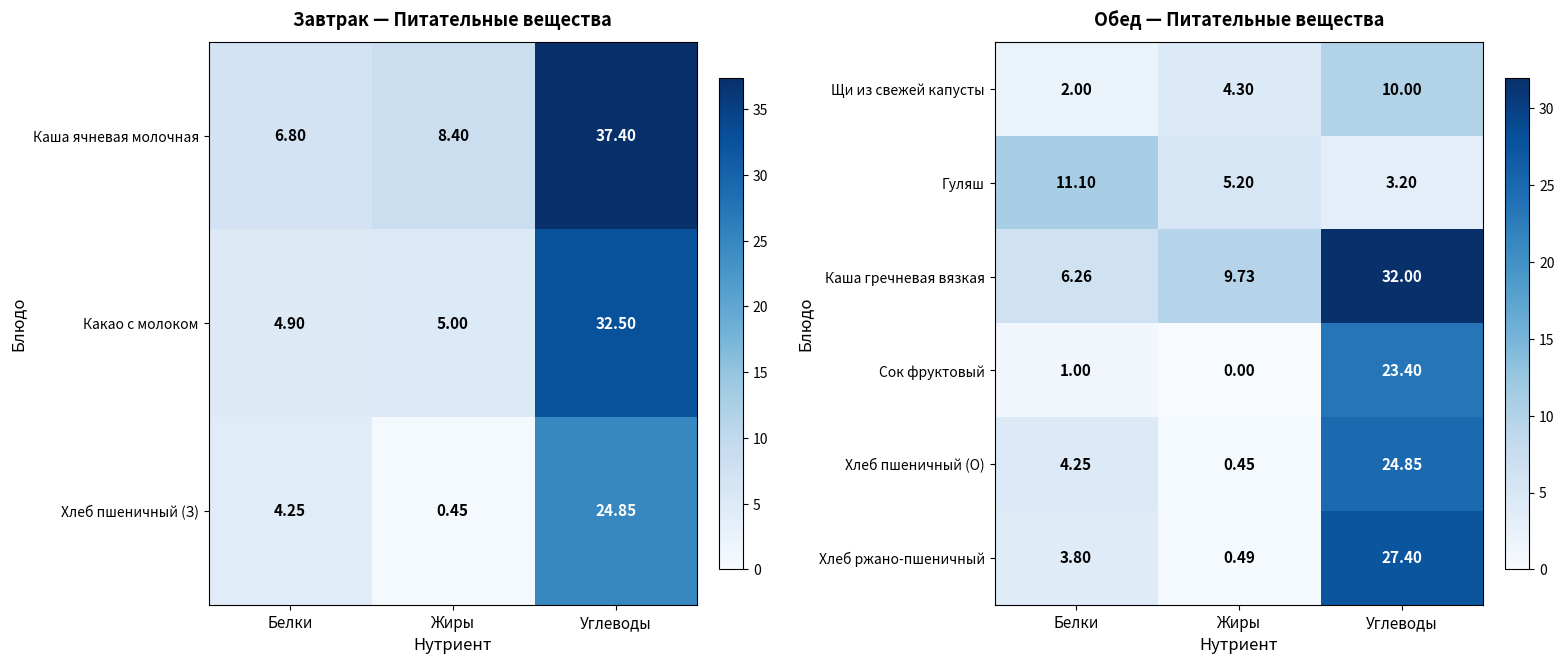

At which category does the chart reach its peak across all series?

Углеводы